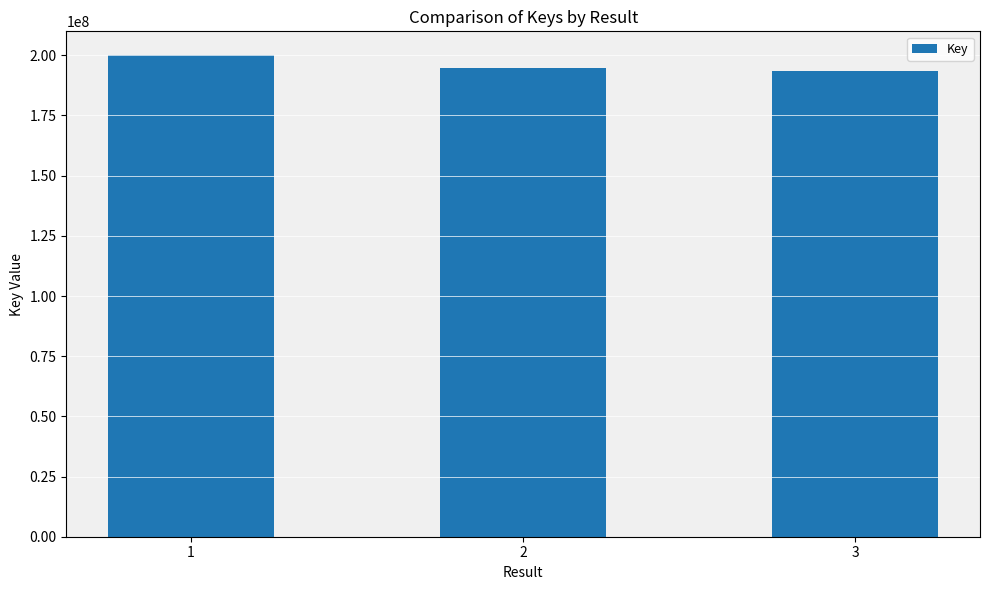

How many bars are there in total?

3